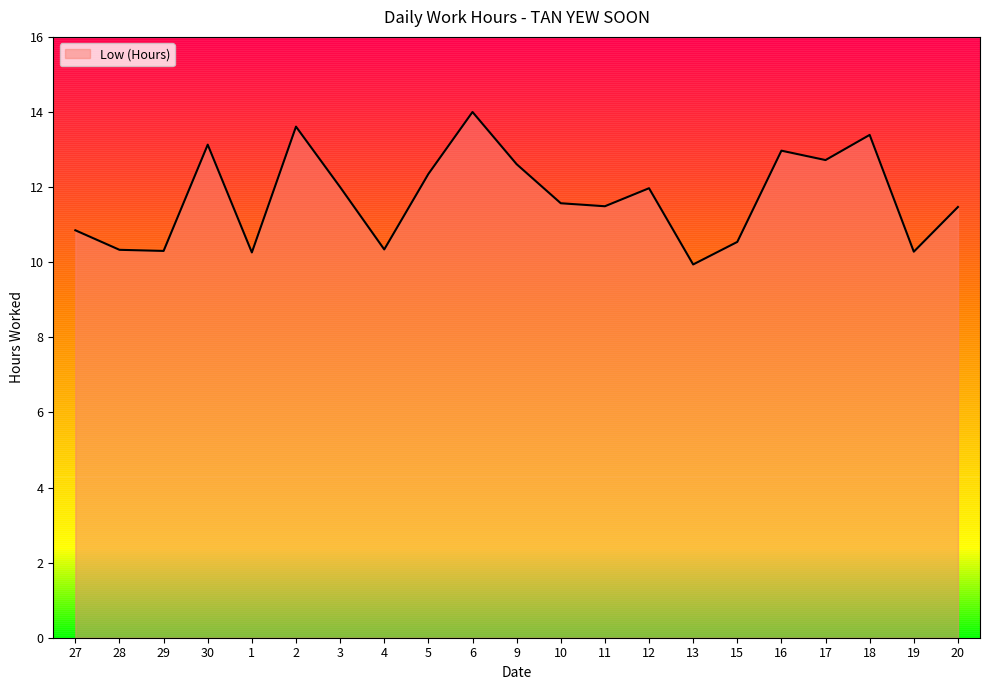

The value at 4 is 10.3. True or false?

True